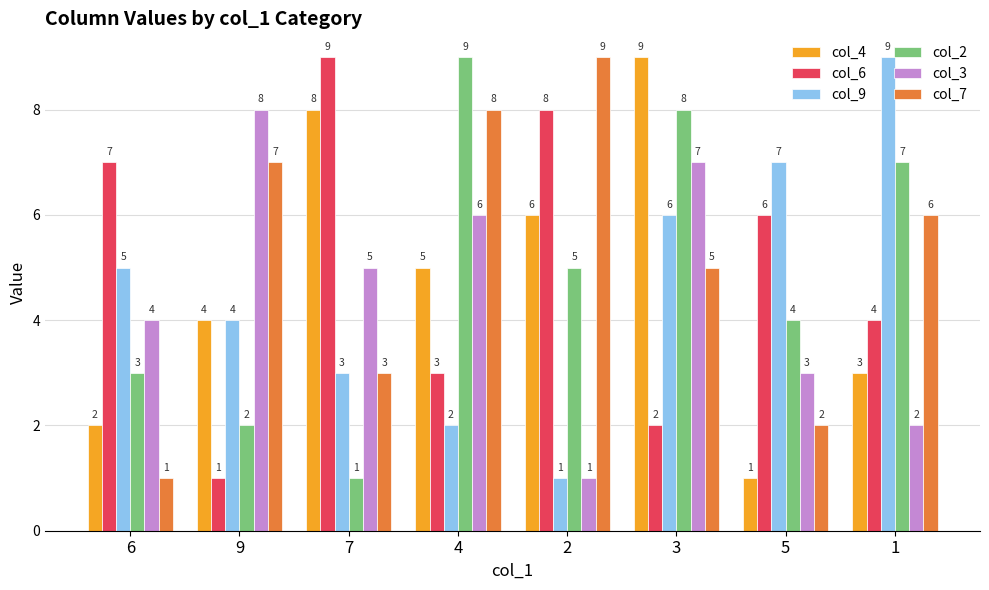

What value does the col_3 series have at 4?

6